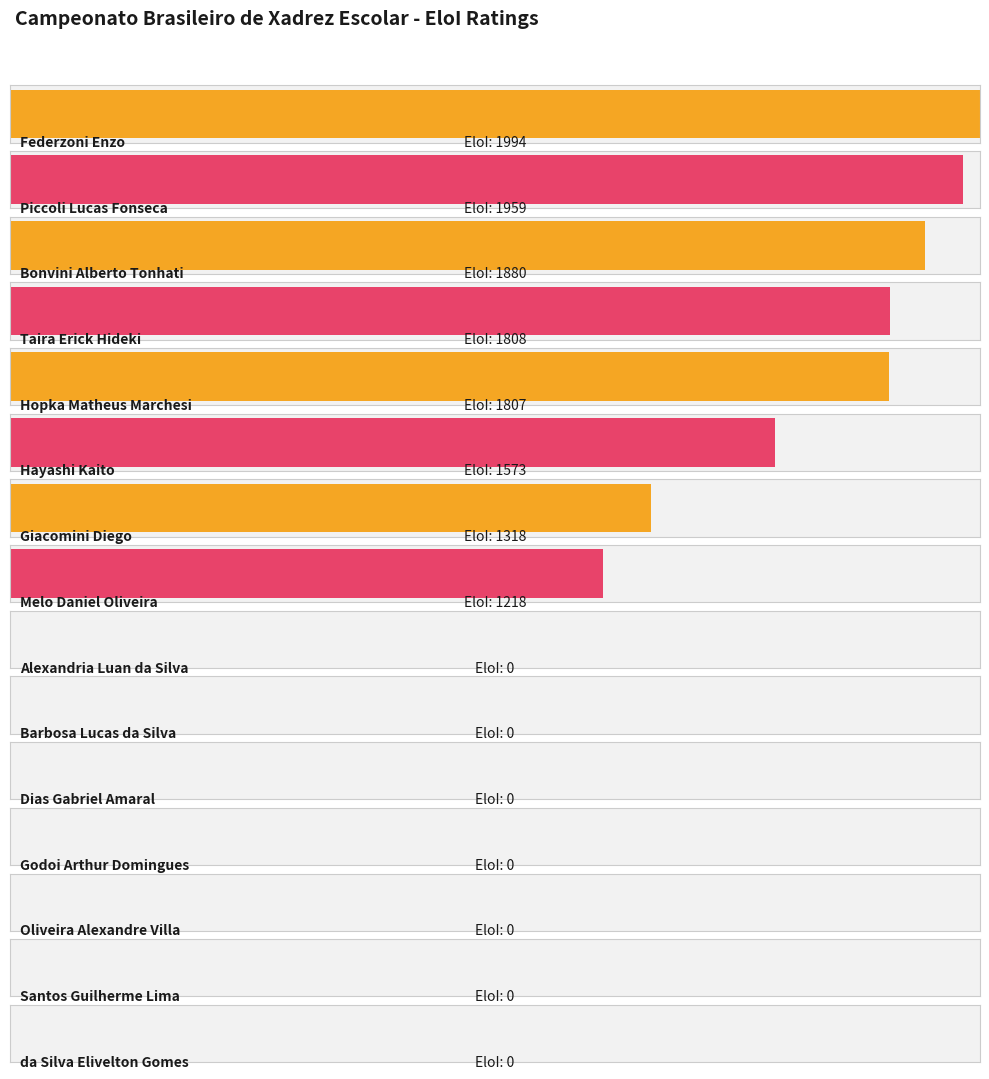

What is the difference between the second highest and second lowest values?

1959